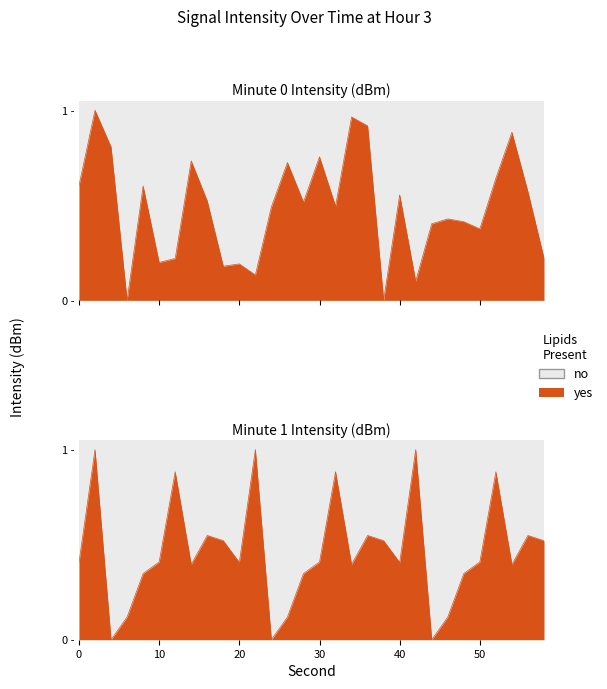

Which series has the largest total across all categories?

Minute 0